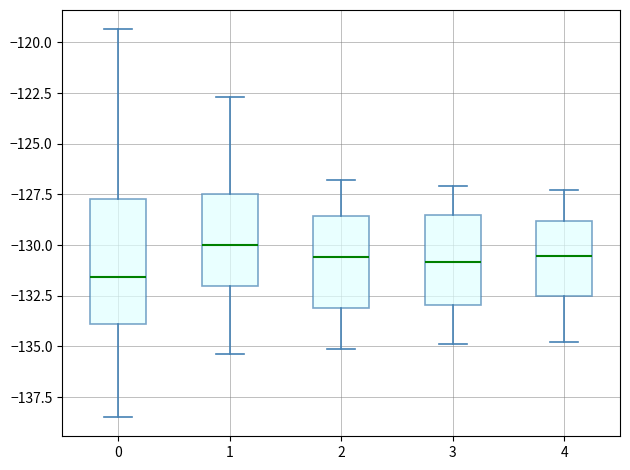

Reading left to right, transcribe this box plot: for each box, give where its median line is, the range the box spans, and where its two whiskers end, as read against the y-axis. The values are not printed on the chart, so give them approximately, as read against the axis.

0: median -131.5, box -134.0 to -127.5, whiskers -138.5 to -119.5
1: median -130.0, box -132.0 to -127.5, whiskers -135.5 to -122.5
2: median -130.5, box -133.0 to -128.5, whiskers -135.0 to -127.0
3: median -131.0, box -133.0 to -128.5, whiskers -135.0 to -127.0
4: median -130.5, box -132.5 to -129.0, whiskers -135.0 to -127.5